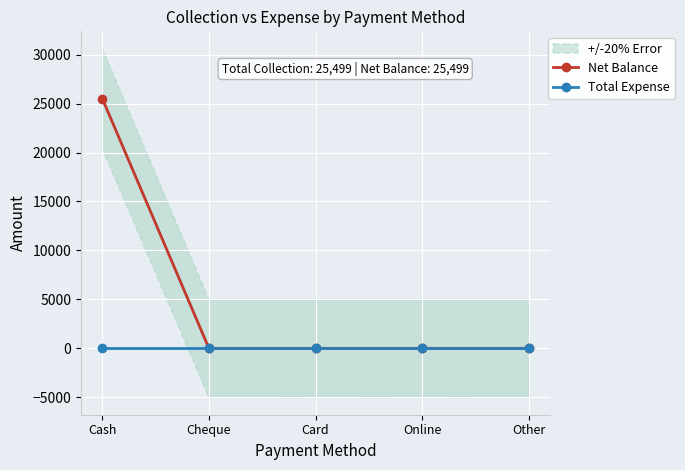

What are all the series names shown in the legend?

Net Balance, Total Expense